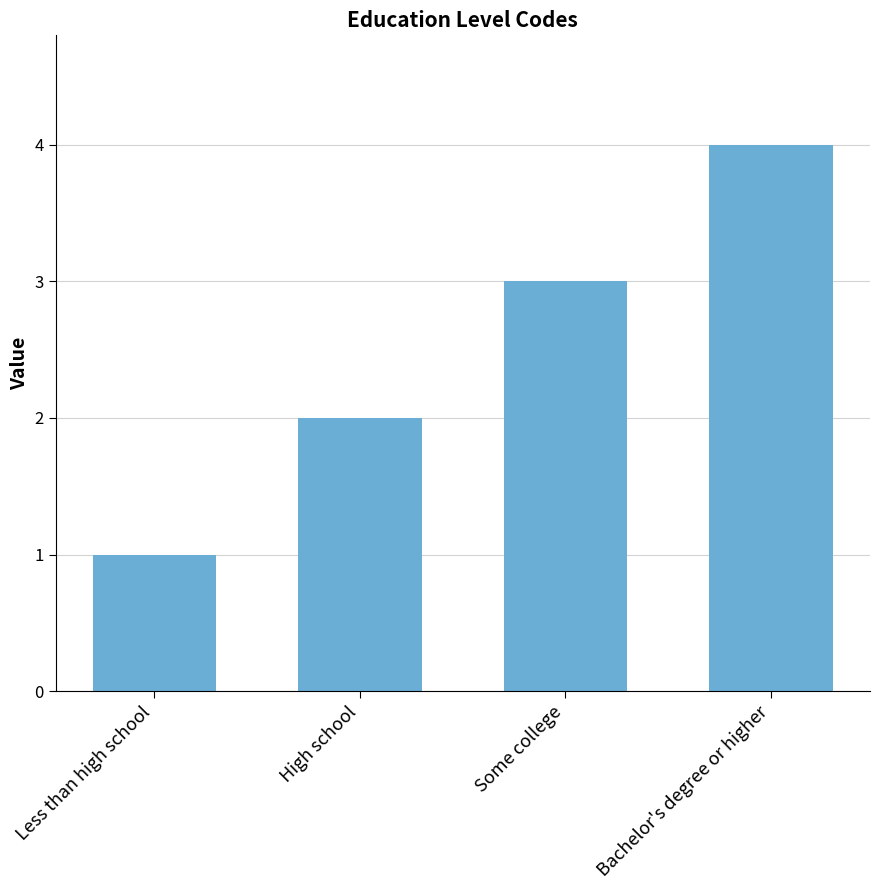

At which label is the value closest to 2?

High school